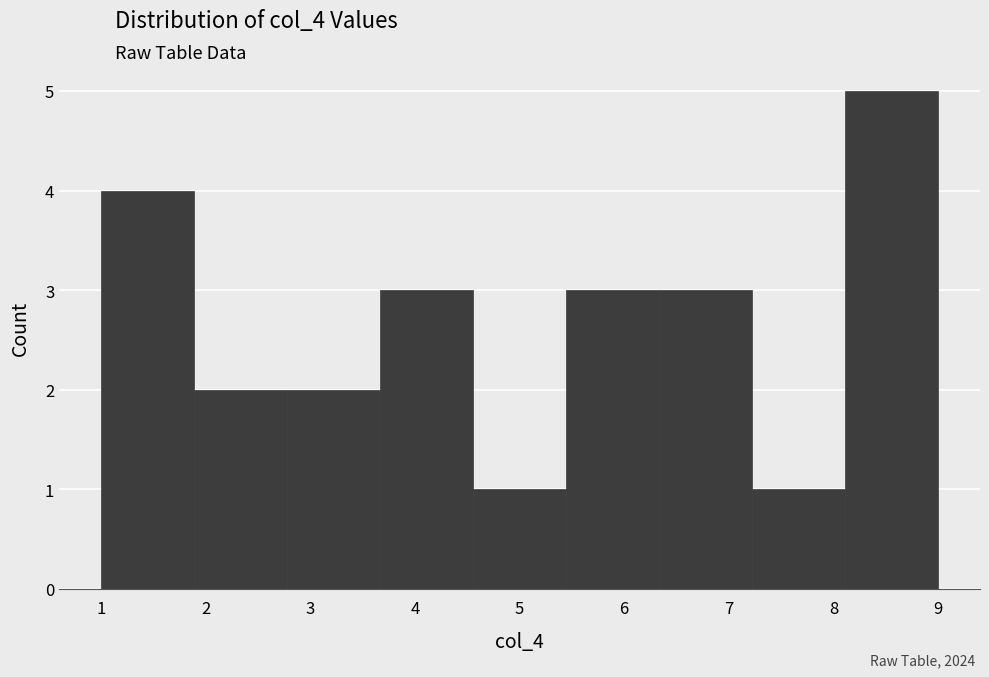

Reading left to right, list every bar in this chart as the range it spans on the x-axis followed by its height. Neither the bar edges nor the heights are printed on the chart, so give them approximately, as read against the axes.

1.0 to 1.9: 4
1.9 to 2.8: 2
2.8 to 3.7: 2
3.7 to 4.6: 3
4.6 to 5.4: 1
5.4 to 6.3: 3
6.3 to 7.2: 3
7.2 to 8.1: 1
8.1 to 9.0: 5